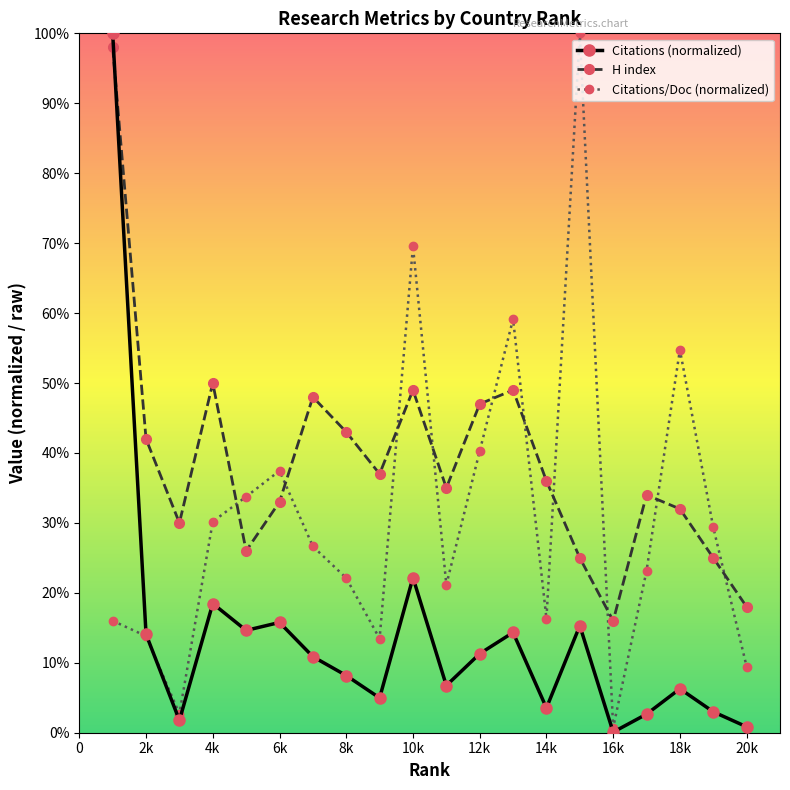

What is the difference between the maximum and minimum values in the H index series?

82.0